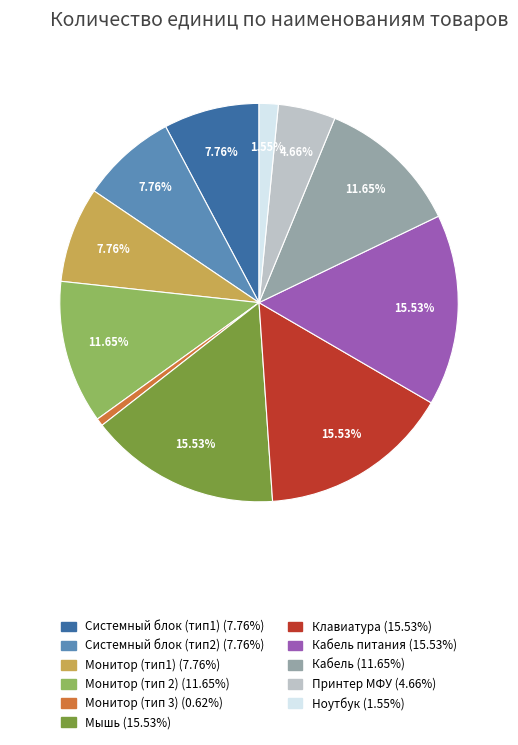

Does any single category account for the majority?

No